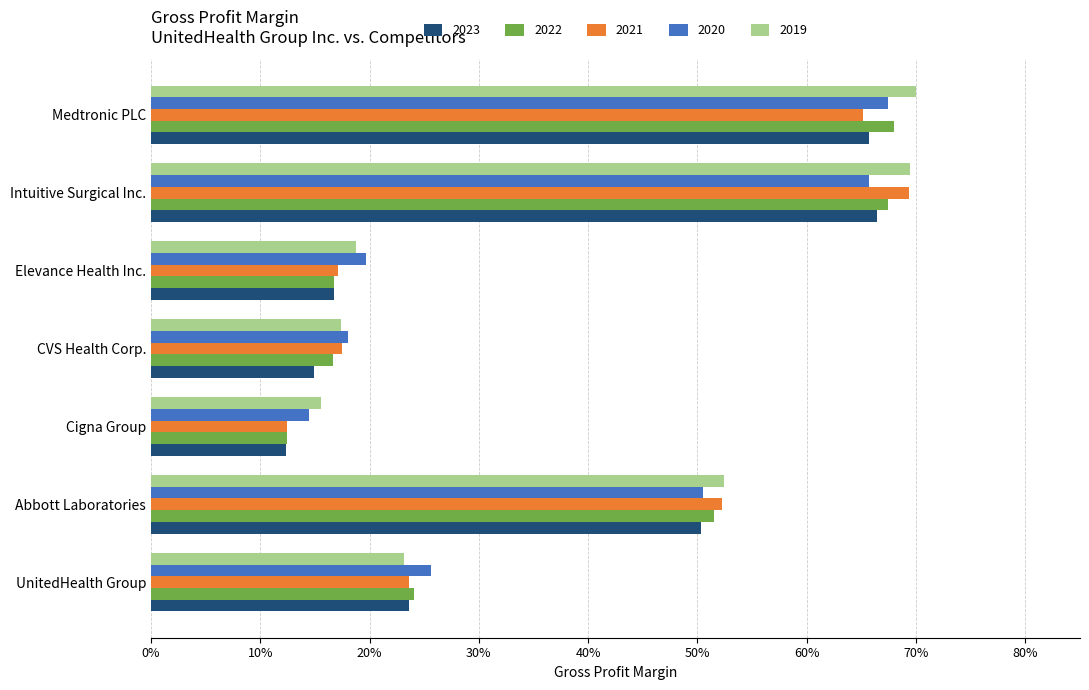

Is the value of 2022 at Abbott Laboratories greater than the value of 2020 at Abbott Laboratories?

Yes